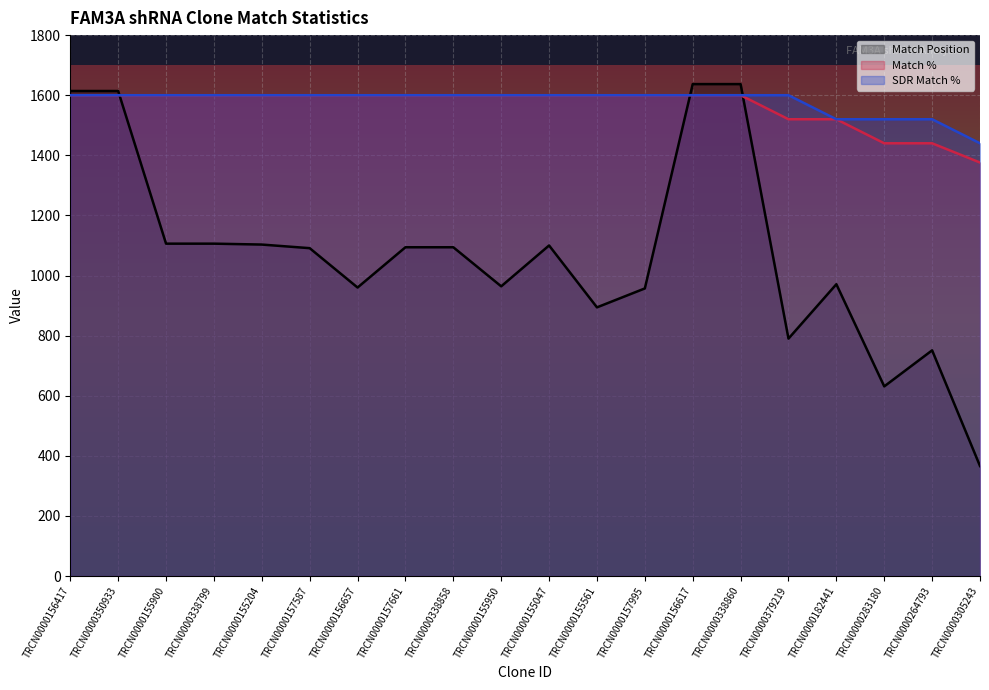

True or false: Match Position has more than 1 interior local peaks.

True